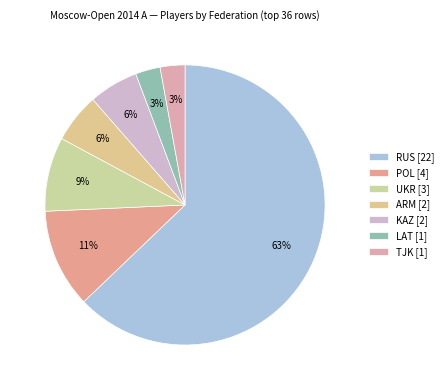

The UKR slice represents 1% of the pie. True or false?

False